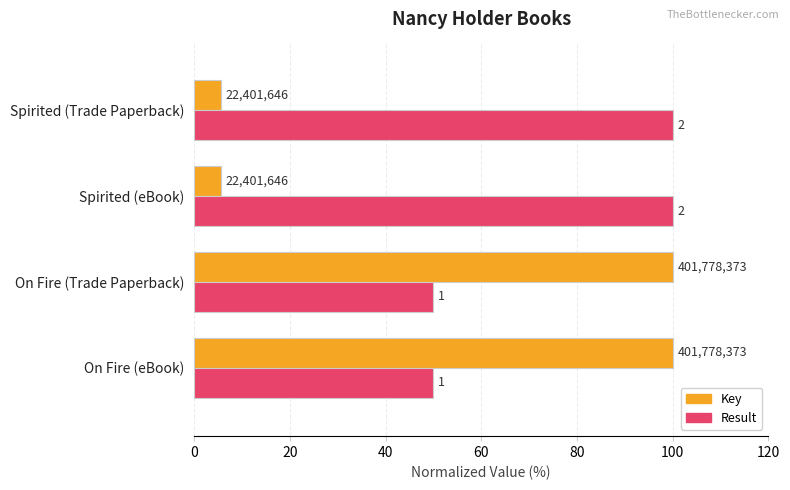

What are all the series names shown in the legend?

Key, Result